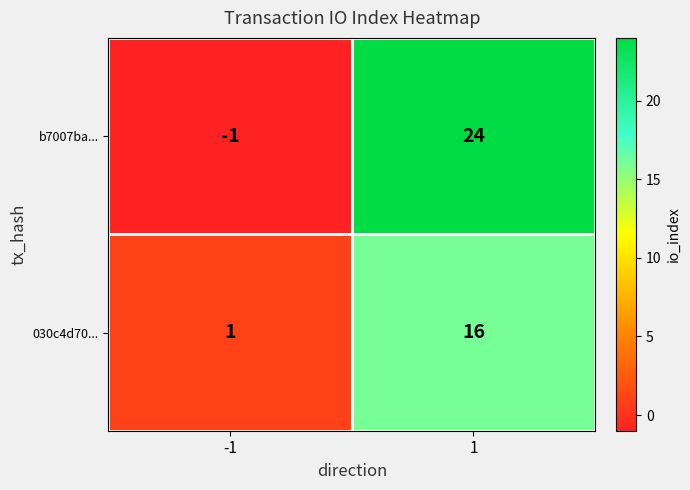

Which series has the largest total across all categories?

b7007ba...